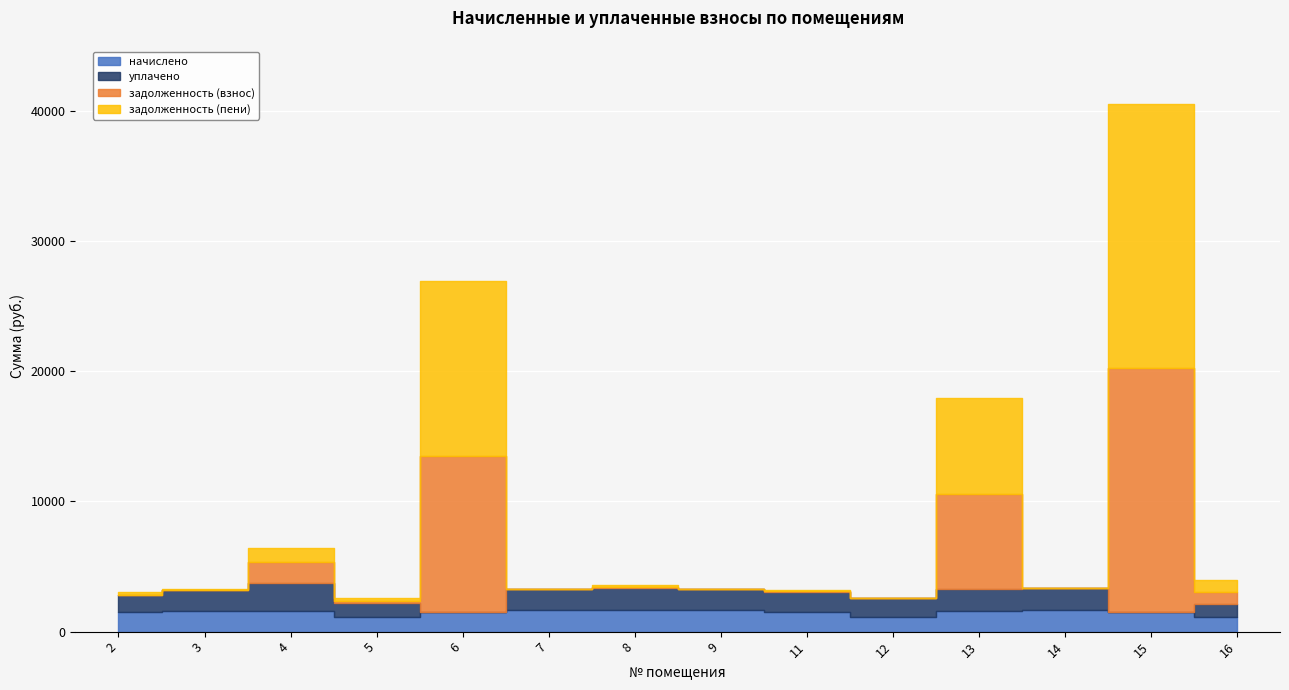

Between 2 and 3, which series saw the biggest shift?

уплачено